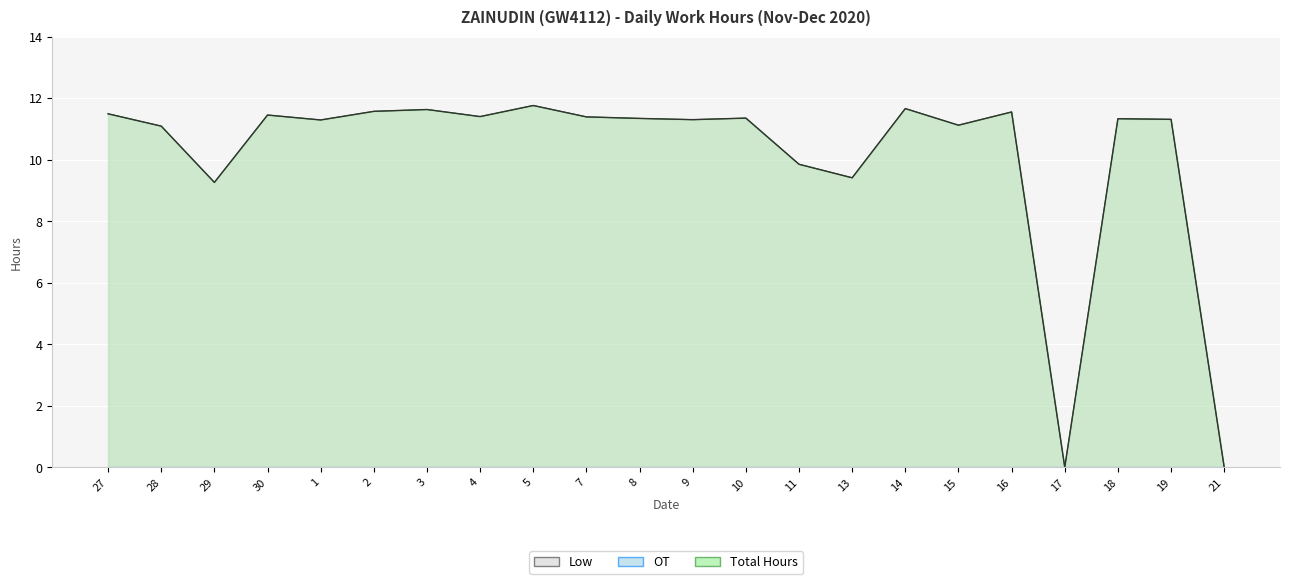

At which category is the sum across all series the highest?

5